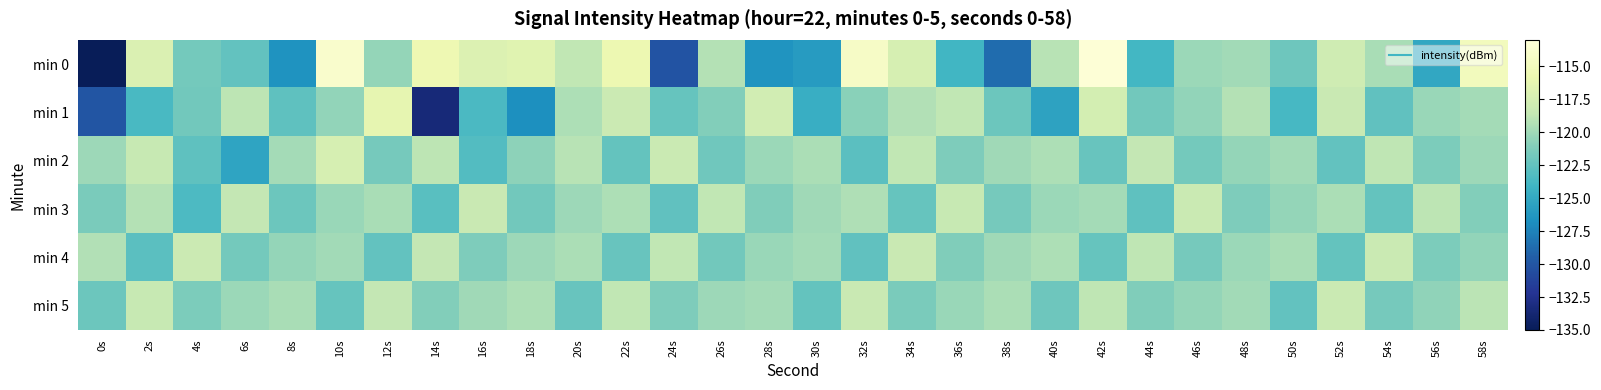

Which series has the largest total across all categories?

min 5